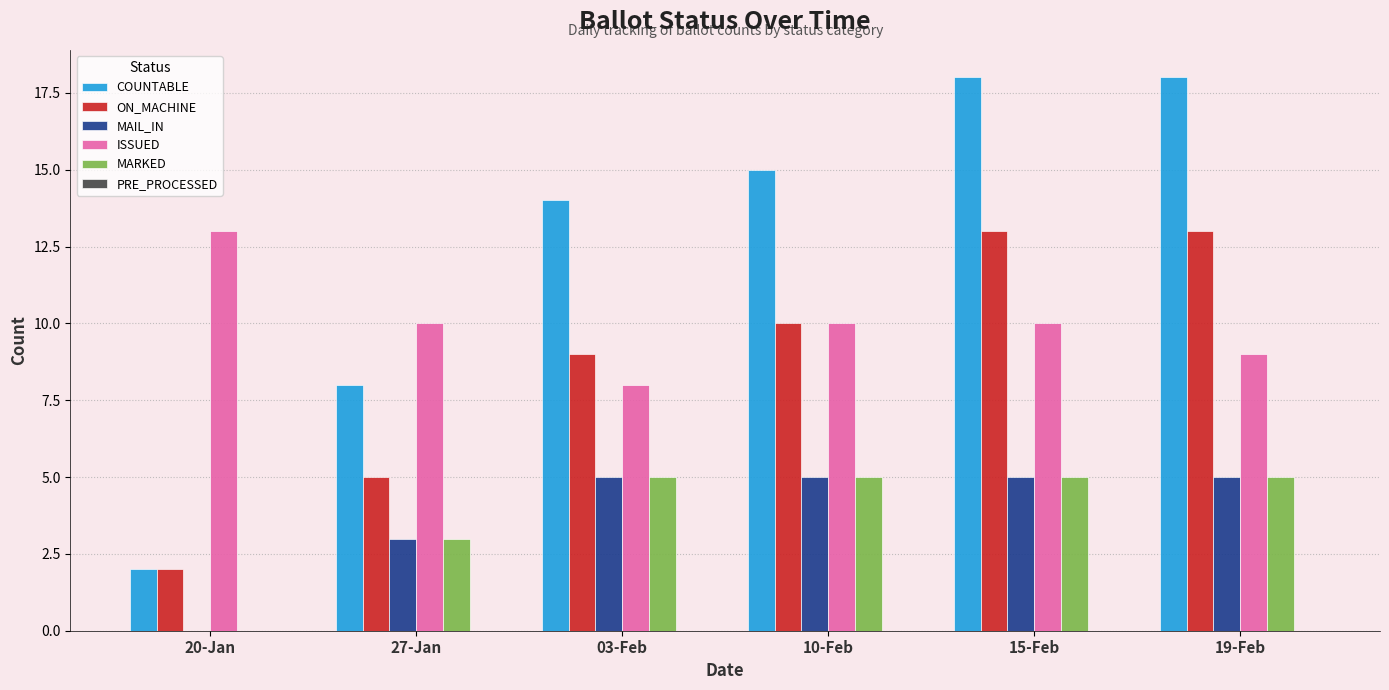

Reading left to right, list all the values displayed in this chart.

COUNTABLE: 20-Jan=2	27-Jan=8	03-Feb=14	10-Feb=15	15-Feb=18	19-Feb=18
ON_MACHINE: 20-Jan=2	27-Jan=5	03-Feb=9	10-Feb=10	15-Feb=13	19-Feb=13
MAIL_IN: 20-Jan=0	27-Jan=3	03-Feb=5	10-Feb=5	15-Feb=5	19-Feb=5
ISSUED: 20-Jan=13	27-Jan=10	03-Feb=8	10-Feb=10	15-Feb=10	19-Feb=9
MARKED: 20-Jan=0	27-Jan=3	03-Feb=5	10-Feb=5	15-Feb=5	19-Feb=5